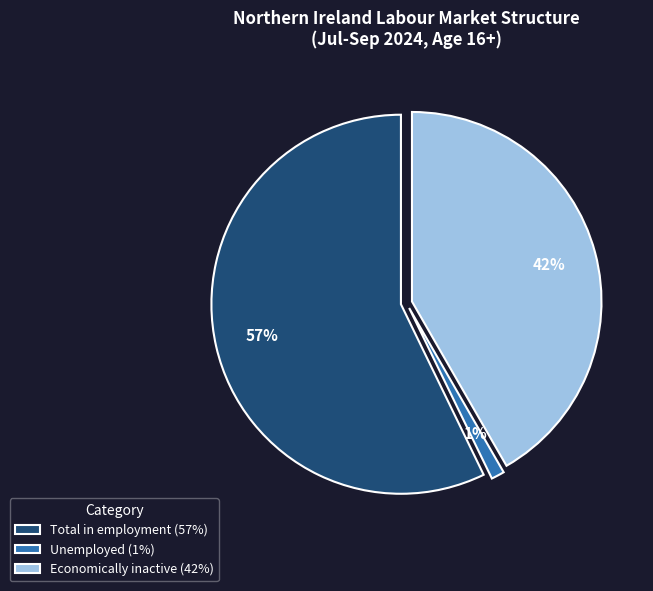

What is the smallest slice in the pie chart?

Unemployed